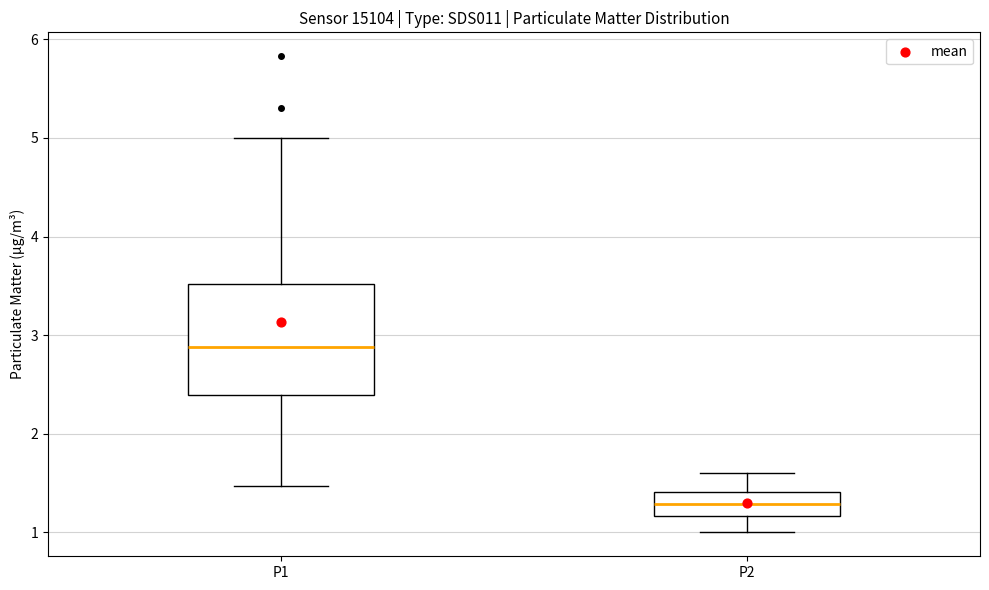

Reading left to right, transcribe this box plot: for each box, give where its median line is, the range the box spans, and where its two whiskers end, as read against the y-axis. The values are not printed on the chart, so give them approximately, as read against the axis.

P1: median 2.9, box 2.4 to 3.5, whiskers 1.5 to 5.0
P2: median 1.3, box 1.2 to 1.4, whiskers 1.0 to 1.6